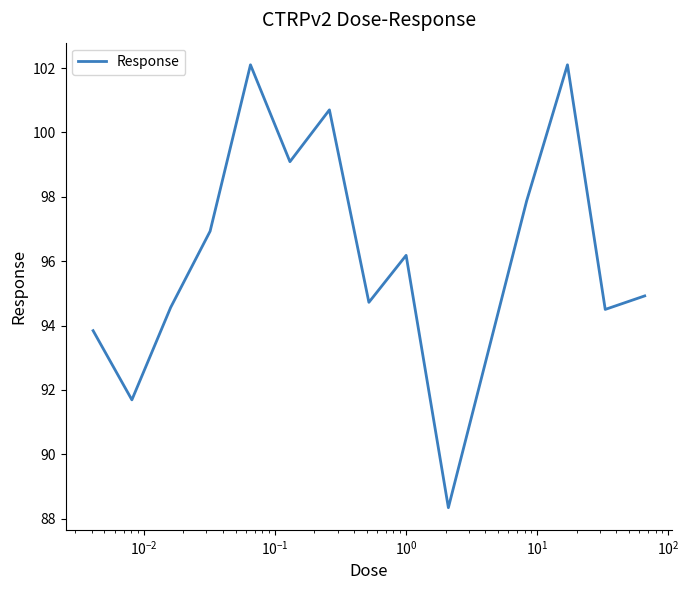

What is the maximum value shown in the chart?

102.1